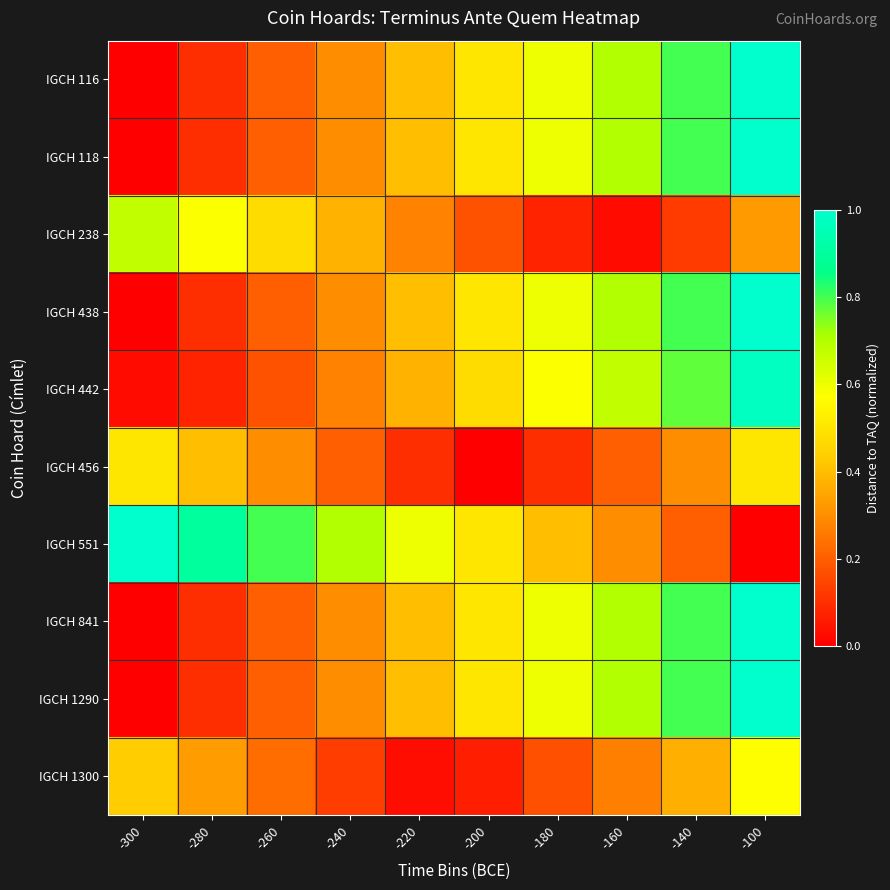

At how many categories does at least one series exceed 0?

10